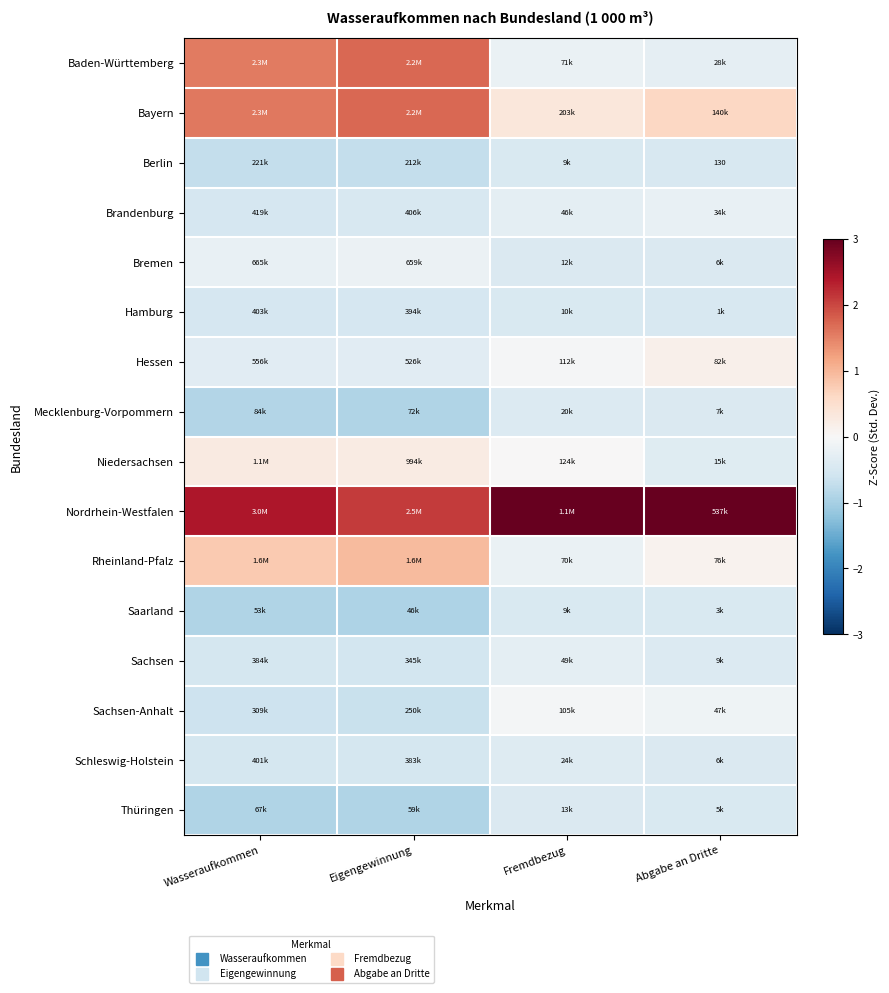

Rank the series at Abgabe an Dritte from highest to lowest value.

Nordrhein-Westfalen, Bayern, Hessen, Rheinland-Pfalz, Sachsen-Anhalt, Brandenburg, Baden-Württemberg, Niedersachsen, Sachsen, Mecklenburg-Vorpommern, Bremen, Schleswig-Holstein, Thüringen, Saarland, Hamburg, Berlin